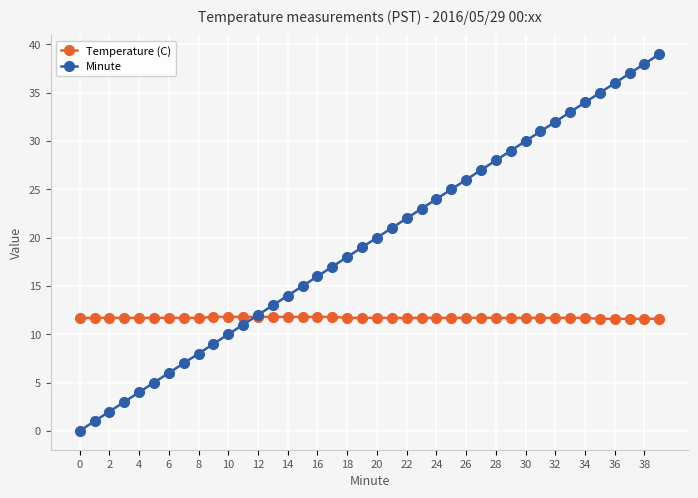

What is the value of the Temperature (C) point at the 22nd from the left?

11.7